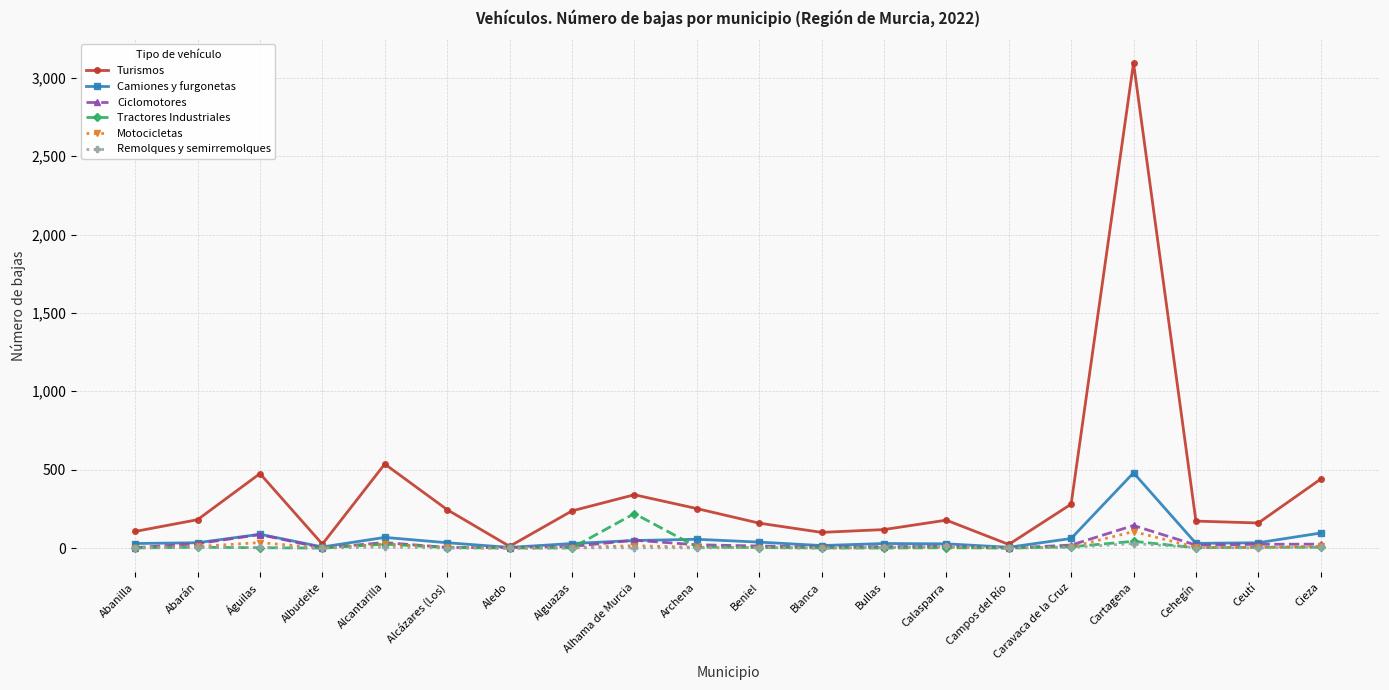

True or false: Turismos has more than 2 points higher than both neighbors.

True